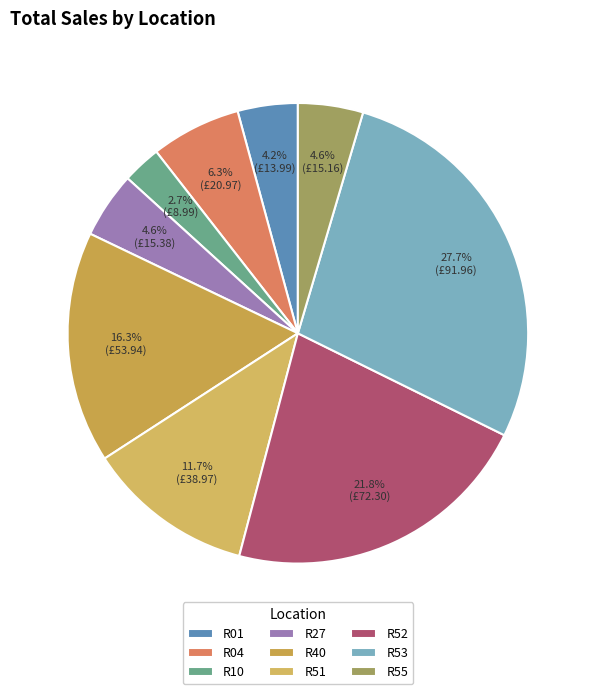

How many slices are in this pie chart?

9